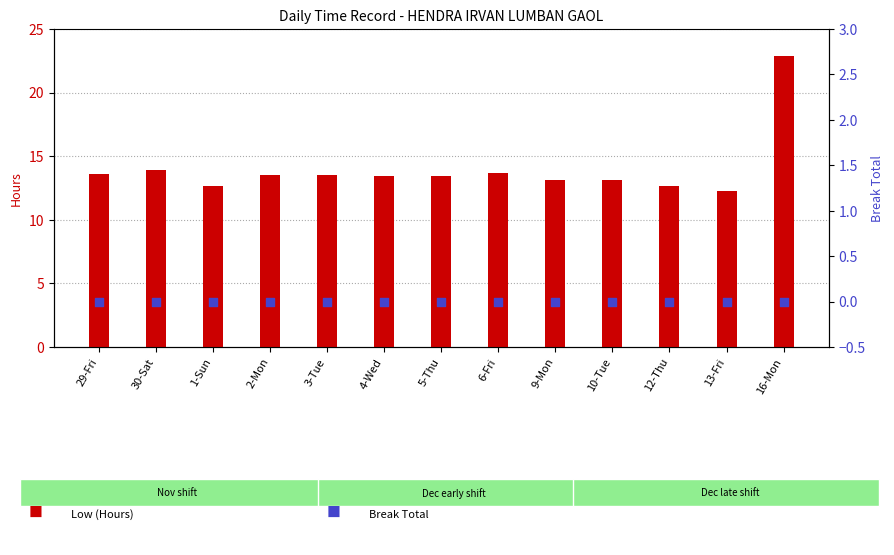

Which series has the largest total across all categories?

Low (Hours)